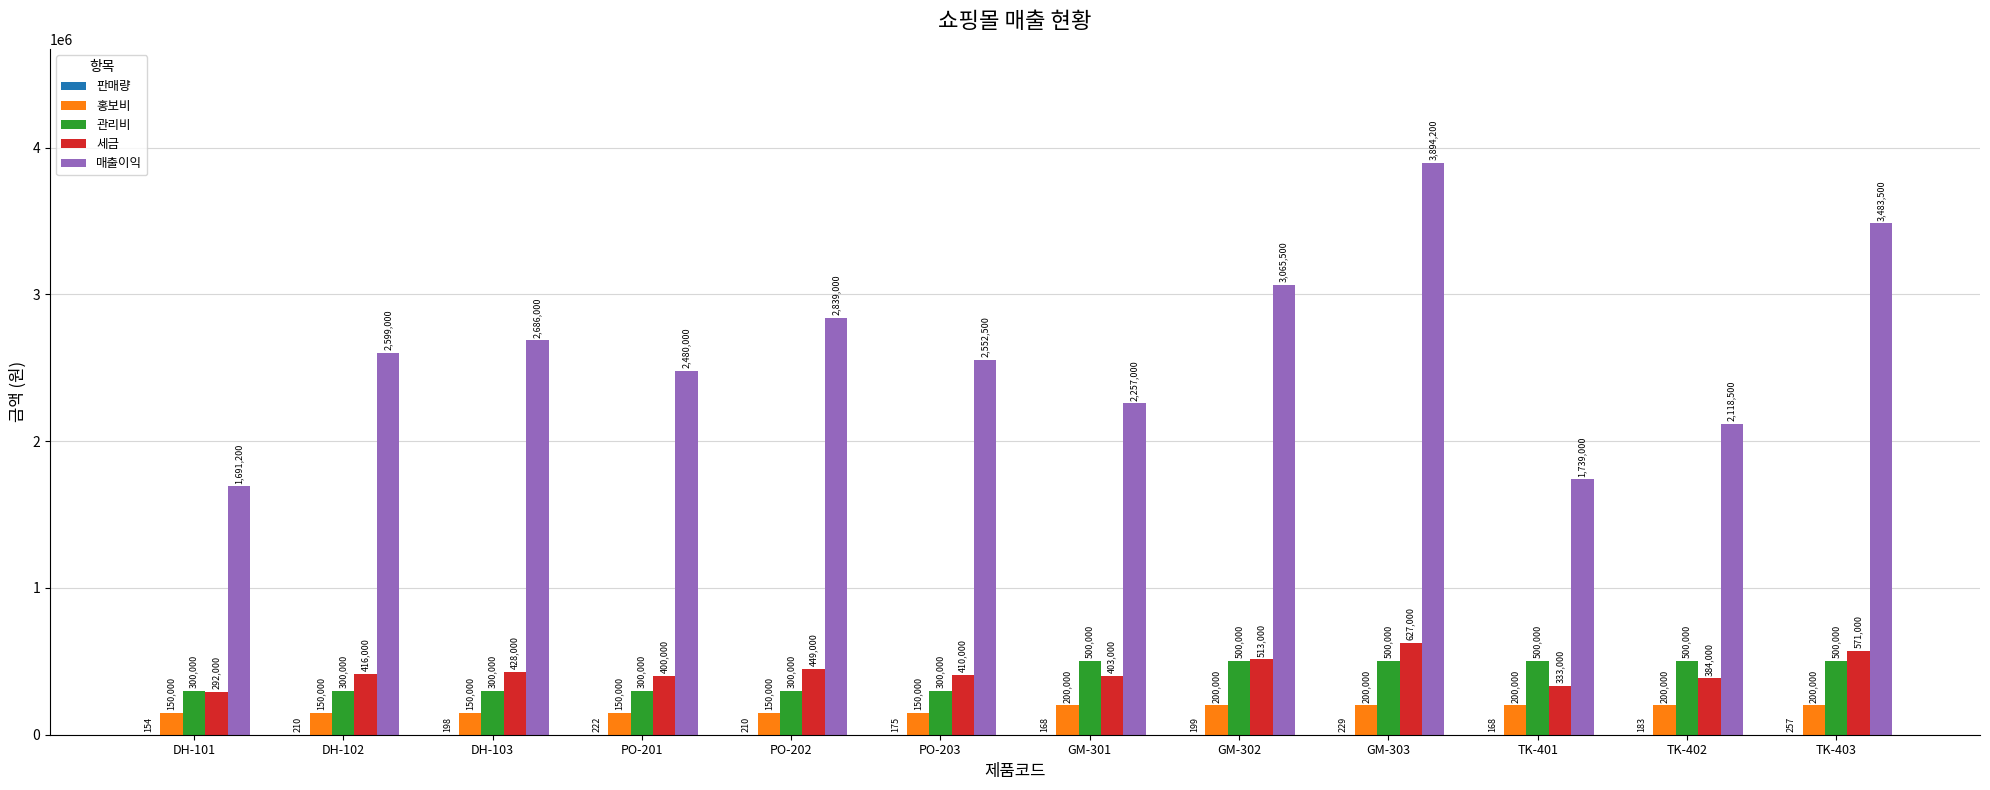

True or false: 매출이익 has a value of 1057472 at GM-302.

False